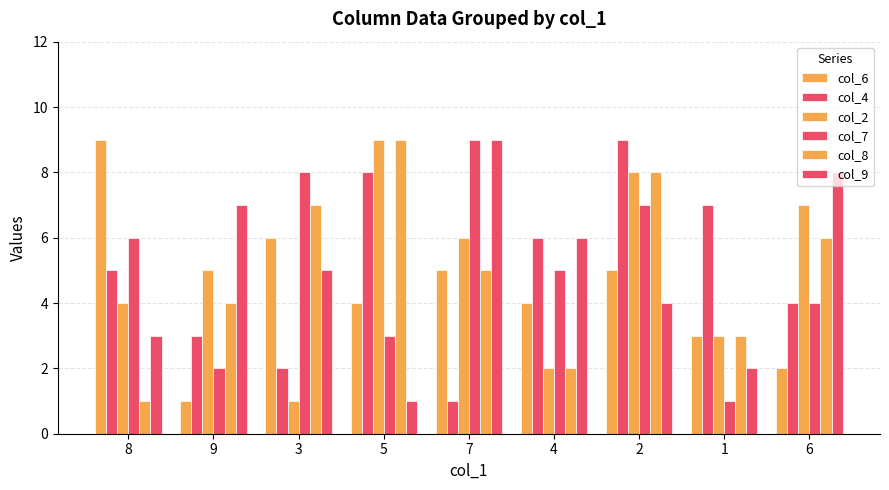

How many distinct data groups are displayed?

6